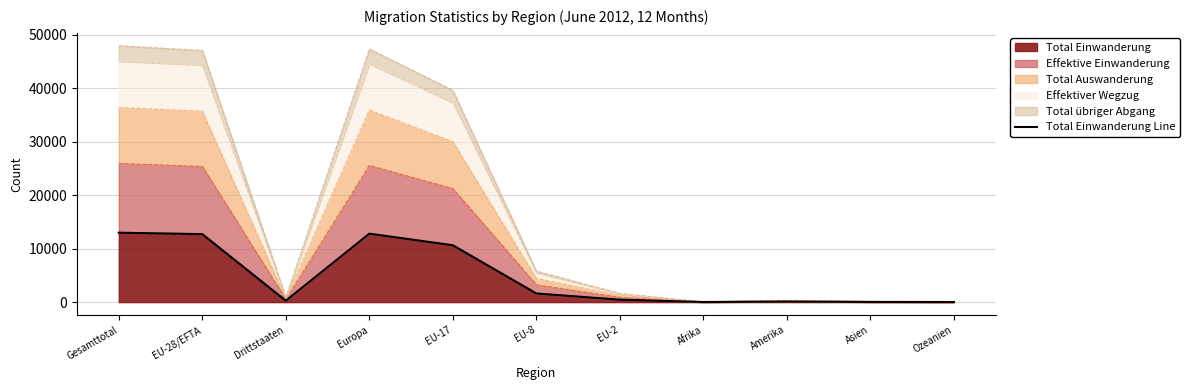

Rank the categories by value from highest to lowest.

Gesamttotal, Europa, EU-28/EFTA, EU-17, EU-8, EU-2, Drittstaaten, Amerika, Asien, Afrika, Ozeanien